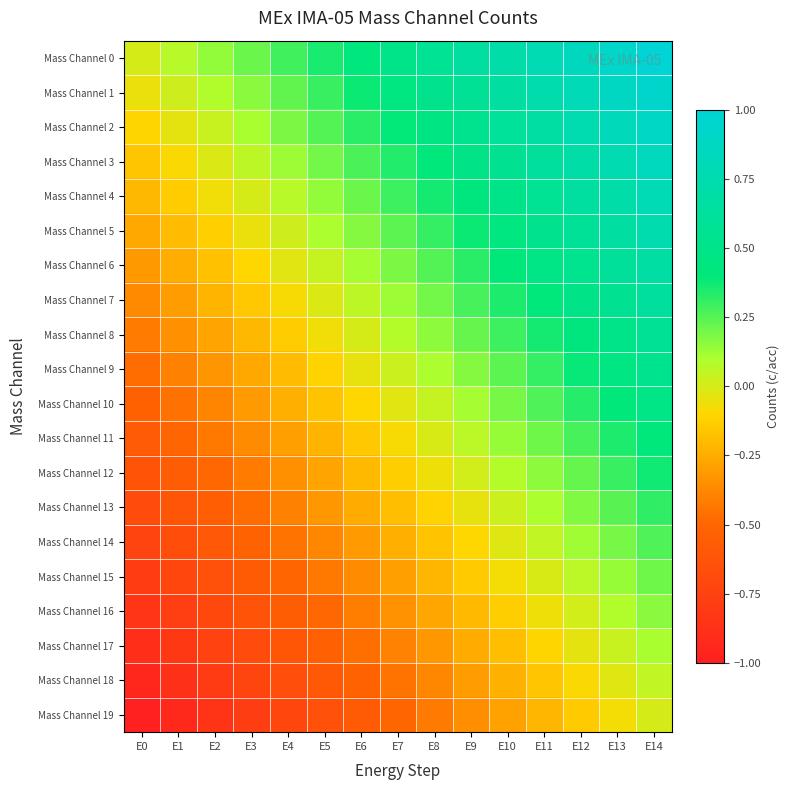

Reading left to right, what are all the values shown in this chart?

Mass Channel 0: E0=0.0	E1=0.1	E2=0.1	E3=0.2	E4=0.3	E5=0.4	E6=0.4	E7=0.5	E8=0.6	E9=0.6	E10=0.7	E11=0.8	E12=0.9	E13=0.9	E14=1.0
Mass Channel 1: E0=-0.1	E1=0.0	E2=0.1	E3=0.2	E4=0.2	E5=0.3	E6=0.4	E7=0.4	E8=0.5	E9=0.6	E10=0.7	E11=0.7	E12=0.8	E13=0.9	E14=0.9
Mass Channel 2: E0=-0.1	E1=-0.0	E2=0.0	E3=0.1	E4=0.2	E5=0.3	E6=0.3	E7=0.4	E8=0.5	E9=0.5	E10=0.6	E11=0.7	E12=0.8	E13=0.8	E14=0.9
Mass Channel 3: E0=-0.2	E1=-0.1	E2=-0.0	E3=0.1	E4=0.1	E5=0.2	E6=0.3	E7=0.3	E8=0.4	E9=0.5	E10=0.6	E11=0.6	E12=0.7	E13=0.8	E14=0.8
Mass Channel 4: E0=-0.2	E1=-0.1	E2=-0.1	E3=0.0	E4=0.1	E5=0.1	E6=0.2	E7=0.3	E8=0.4	E9=0.4	E10=0.5	E11=0.6	E12=0.6	E13=0.7	E14=0.8
Mass Channel 5: E0=-0.3	E1=-0.2	E2=-0.1	E3=-0.0	E4=0.0	E5=0.1	E6=0.2	E7=0.2	E8=0.3	E9=0.4	E10=0.5	E11=0.5	E12=0.6	E13=0.7	E14=0.7
Mass Channel 6: E0=-0.3	E1=-0.2	E2=-0.2	E3=-0.1	E4=-0.0	E5=0.0	E6=0.1	E7=0.2	E8=0.3	E9=0.3	E10=0.4	E11=0.5	E12=0.5	E13=0.6	E14=0.7
Mass Channel 7: E0=-0.4	E1=-0.3	E2=-0.2	E3=-0.2	E4=-0.1	E5=-0.0	E6=0.1	E7=0.1	E8=0.2	E9=0.3	E10=0.3	E11=0.4	E12=0.5	E13=0.6	E14=0.6
Mass Channel 8: E0=-0.4	E1=-0.3	E2=-0.3	E3=-0.2	E4=-0.1	E5=-0.1	E6=0.0	E7=0.1	E8=0.2	E9=0.2	E10=0.3	E11=0.4	E12=0.4	E13=0.5	E14=0.6
Mass Channel 9: E0=-0.5	E1=-0.4	E2=-0.3	E3=-0.3	E4=-0.2	E5=-0.1	E6=-0.0	E7=0.0	E8=0.1	E9=0.2	E10=0.2	E11=0.3	E12=0.4	E13=0.5	E14=0.5
Mass Channel 10: E0=-0.5	E1=-0.5	E2=-0.4	E3=-0.3	E4=-0.2	E5=-0.2	E6=-0.1	E7=-0.0	E8=0.0	E9=0.1	E10=0.2	E11=0.3	E12=0.3	E13=0.4	E14=0.5
Mass Channel 11: E0=-0.6	E1=-0.5	E2=-0.4	E3=-0.4	E4=-0.3	E5=-0.2	E6=-0.2	E7=-0.1	E8=-0.0	E9=0.1	E10=0.1	E11=0.2	E12=0.3	E13=0.3	E14=0.4
Mass Channel 12: E0=-0.6	E1=-0.6	E2=-0.5	E3=-0.4	E4=-0.3	E5=-0.3	E6=-0.2	E7=-0.1	E8=-0.1	E9=0.0	E10=0.1	E11=0.2	E12=0.2	E13=0.3	E14=0.4
Mass Channel 13: E0=-0.7	E1=-0.6	E2=-0.5	E3=-0.5	E4=-0.4	E5=-0.3	E6=-0.3	E7=-0.2	E8=-0.1	E9=-0.0	E10=0.0	E11=0.1	E12=0.2	E13=0.2	E14=0.3
Mass Channel 14: E0=-0.7	E1=-0.7	E2=-0.6	E3=-0.5	E4=-0.5	E5=-0.4	E6=-0.3	E7=-0.2	E8=-0.2	E9=-0.1	E10=-0.0	E11=0.0	E12=0.1	E13=0.2	E14=0.3
Mass Channel 15: E0=-0.8	E1=-0.7	E2=-0.6	E3=-0.6	E4=-0.5	E5=-0.4	E6=-0.4	E7=-0.3	E8=-0.2	E9=-0.1	E10=-0.1	E11=-0.0	E12=0.1	E13=0.1	E14=0.2
Mass Channel 16: E0=-0.8	E1=-0.8	E2=-0.7	E3=-0.6	E4=-0.6	E5=-0.5	E6=-0.4	E7=-0.3	E8=-0.3	E9=-0.2	E10=-0.1	E11=-0.1	E12=0.0	E13=0.1	E14=0.2
Mass Channel 17: E0=-0.9	E1=-0.8	E2=-0.8	E3=-0.7	E4=-0.6	E5=-0.5	E6=-0.5	E7=-0.4	E8=-0.3	E9=-0.3	E10=-0.2	E11=-0.1	E12=-0.0	E13=0.0	E14=0.1
Mass Channel 18: E0=-0.9	E1=-0.9	E2=-0.8	E3=-0.7	E4=-0.7	E5=-0.6	E6=-0.5	E7=-0.4	E8=-0.4	E9=-0.3	E10=-0.2	E11=-0.2	E12=-0.1	E13=-0.0	E14=0.1
Mass Channel 19: E0=-1.0	E1=-0.9	E2=-0.9	E3=-0.8	E4=-0.7	E5=-0.6	E6=-0.6	E7=-0.5	E8=-0.4	E9=-0.4	E10=-0.3	E11=-0.2	E12=-0.1	E13=-0.1	E14=0.0